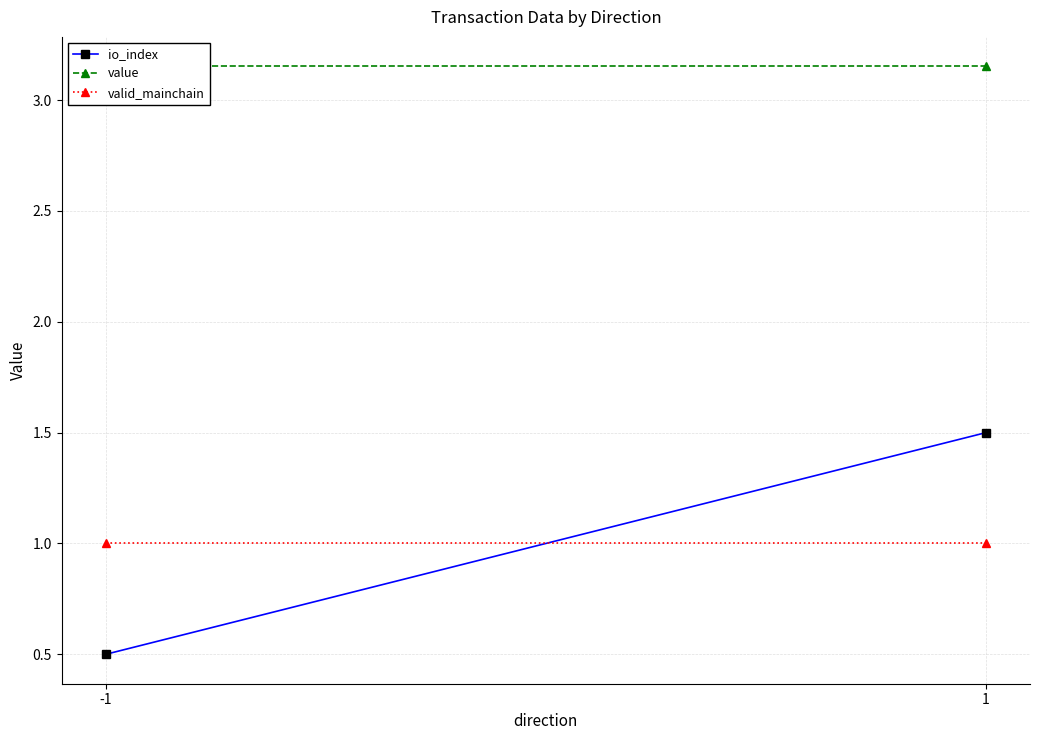

At which label does io_index first exceed 1?

1